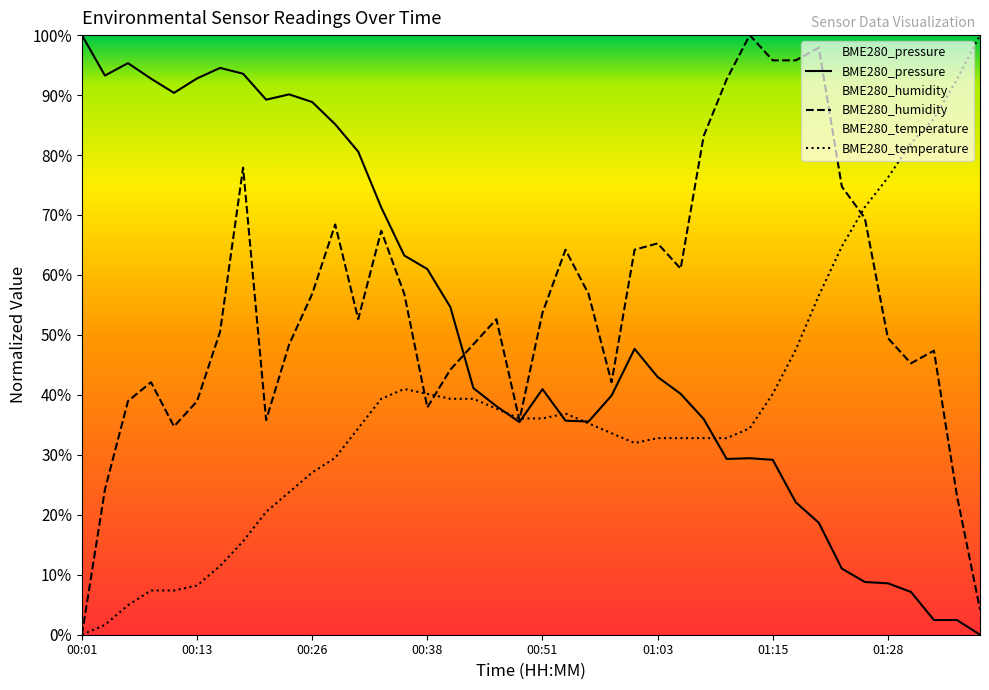

List the series in order of their peak value, lowest first.

BME280_pressure, BME280_humidity, BME280_temperature